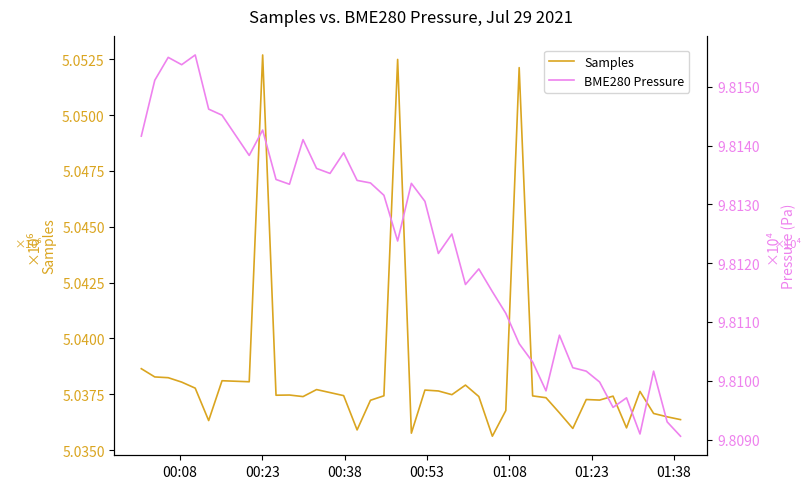

True or false: Samples and BME280 Pressure intersect in this chart.

False